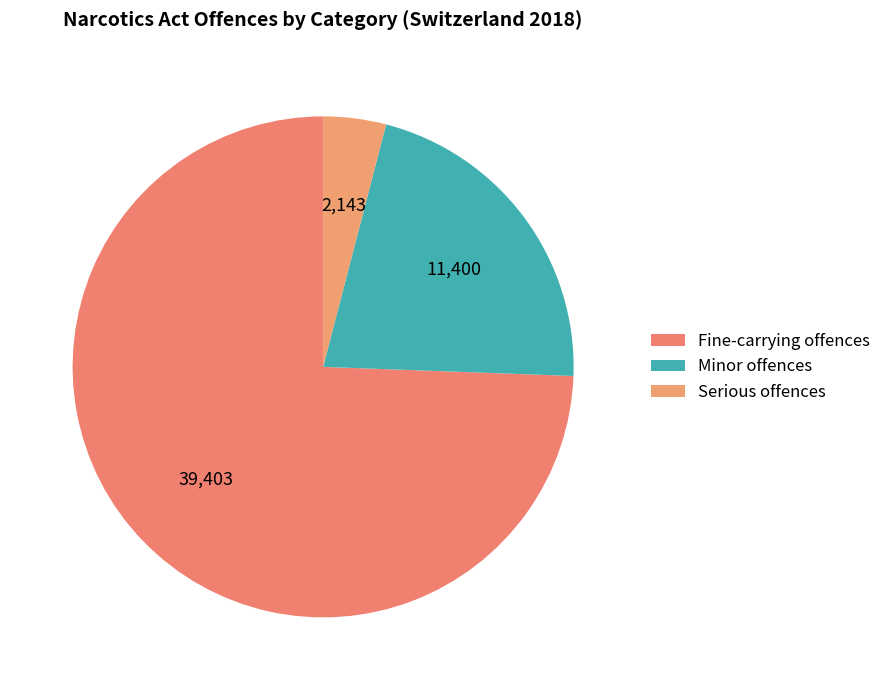

How many slices are in this pie chart?

3